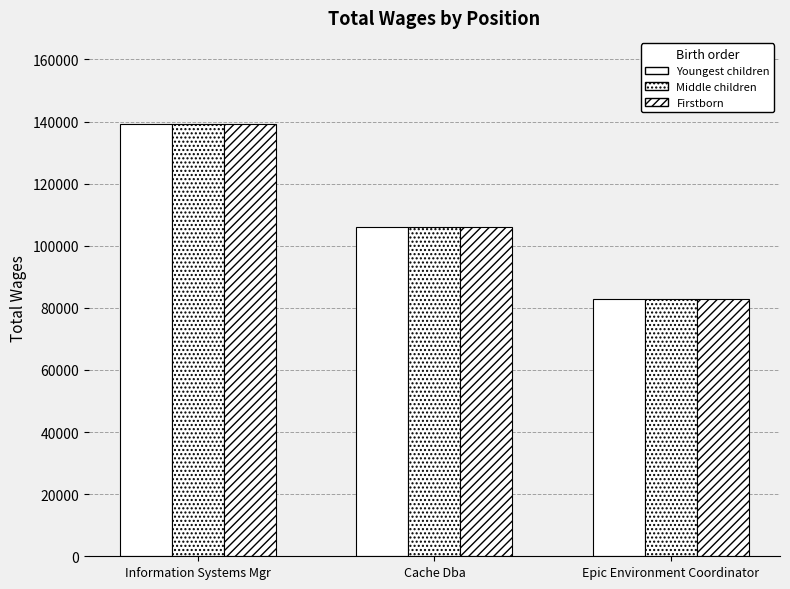

How many data points in Youngest children are less than 106041?

1